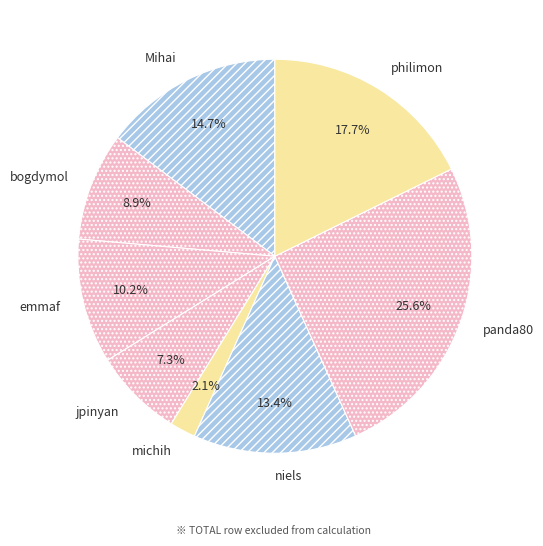

Combined, do jpinyan and Mihai account for over 50%?

No